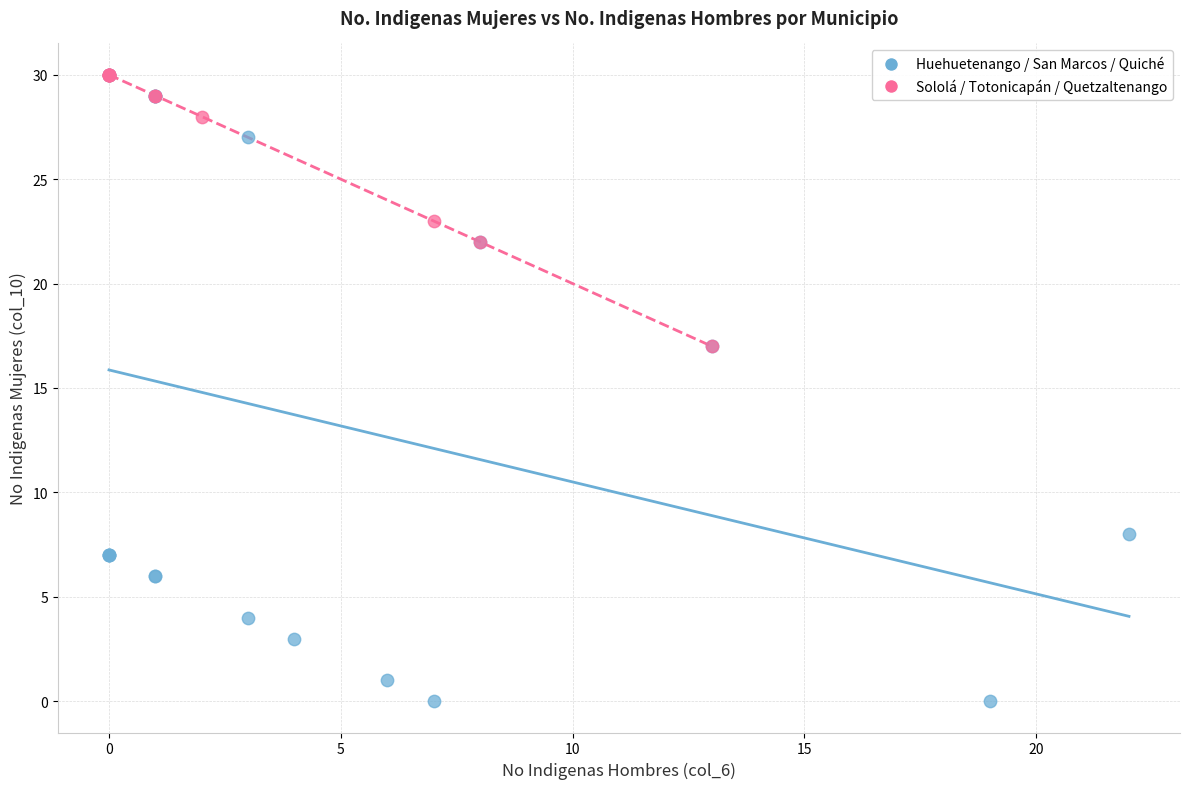

Which series reaches the minimum Y coordinate?

Huehuetenango / San Marcos / Quiché